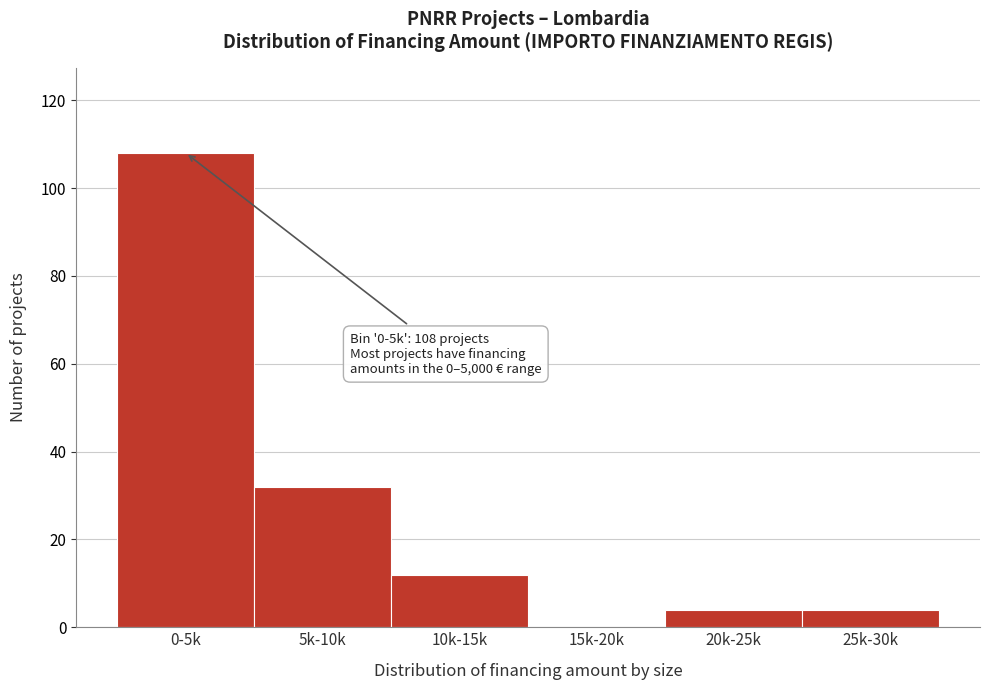

Reading left to right, extract all data points from this chart.

0-5k=108	5k-10k=32	10k-15k=12	15k-20k=0	20k-25k=4	25k-30k=4